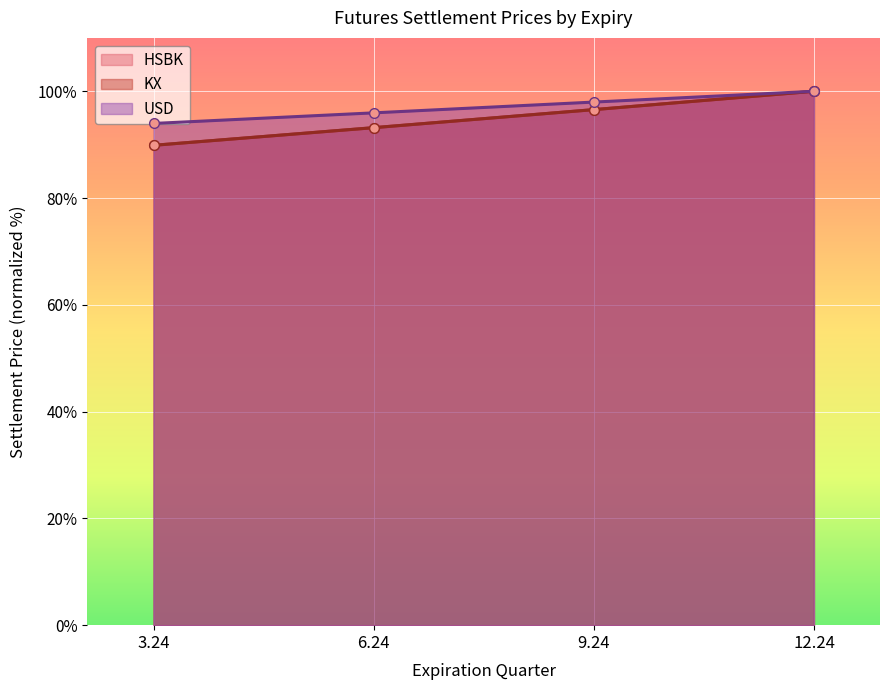

Reading right to left, list all the values displayed in this chart.

HSBK: 12.24=100.0	9.24=96.6	6.24=93.2	3.24=89.9
KX: 12.24=100.0	9.24=96.6	6.24=93.2	3.24=89.9
USD: 12.24=100.0	9.24=98.0	6.24=96.0	3.24=94.0